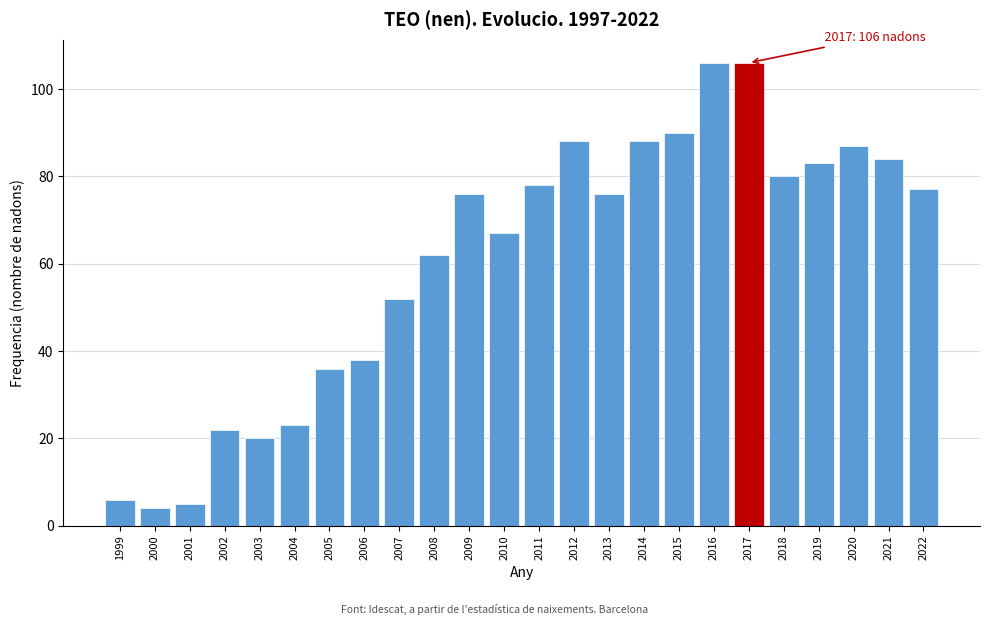

Reading left to right, list all the values displayed in this chart.

6	4	5	22	20	23	36	38	52	62	76	67	78	88	76	88	90	106	106	80	83	87	84	77